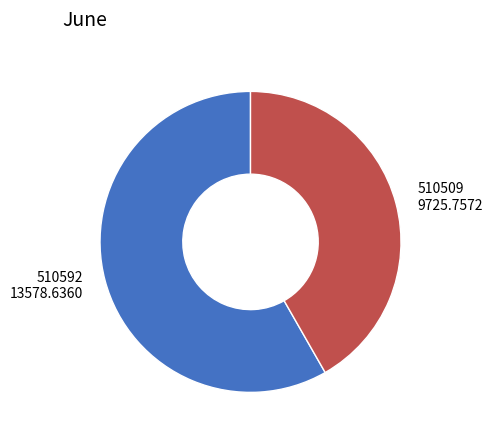

Do 510592 13578.6360 and 510509 9725.7572 together represent more than half of the pie?

Yes